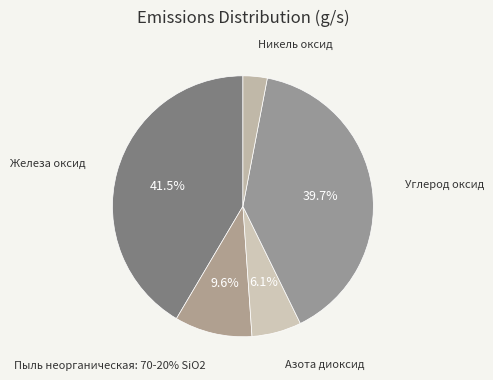

Is it true that Азота диоксид is 6% of the pie?

True